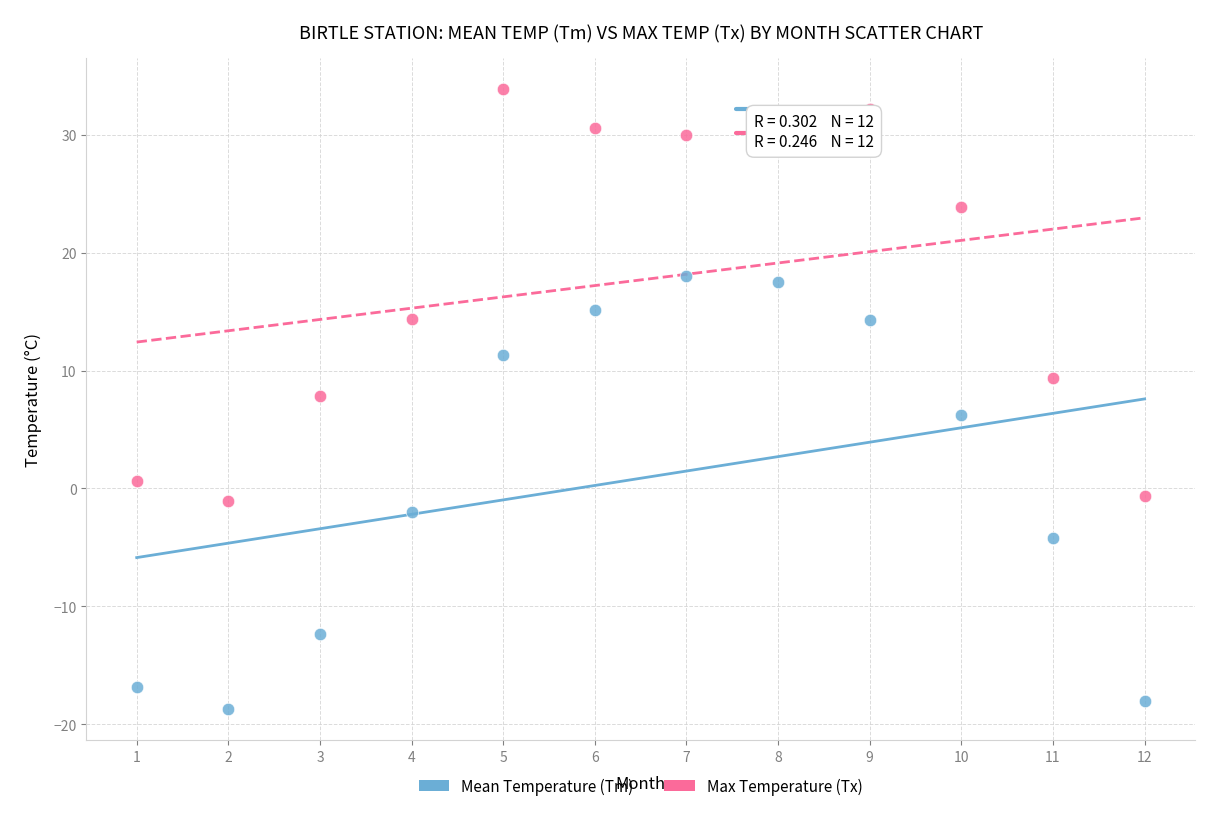

What are all the series names shown in the legend?

Mean Temperature (Tm), Max Temperature (Tx)